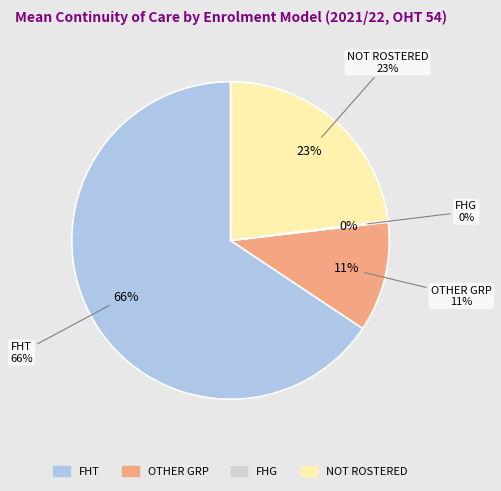

What is the majority slice?

FHT